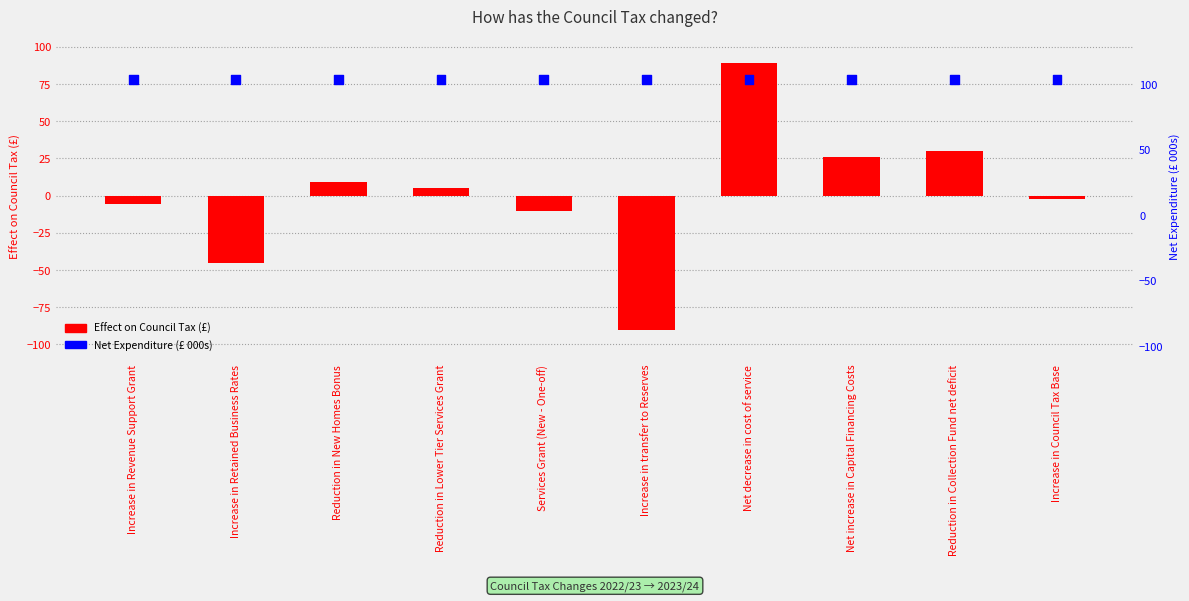

Is the value of Net Expenditure (£ 000s) at Net increase in Capital Financing Costs greater than the value of Effect on Council Tax (£) at Services Grant (New - One-off)?

Yes